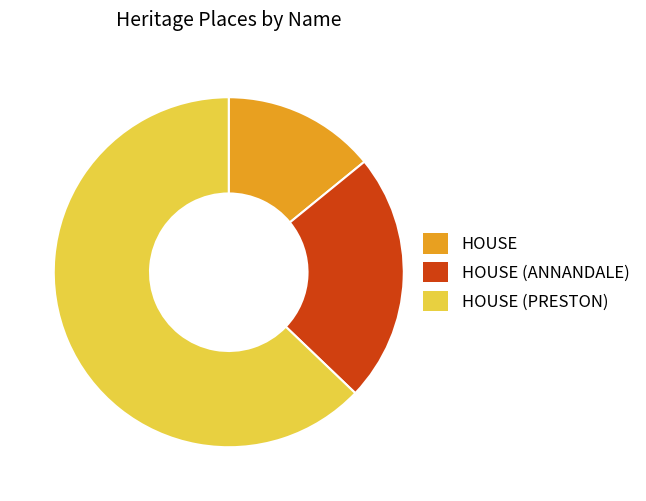

Which slice is the largest?

HOUSE (PRESTON)